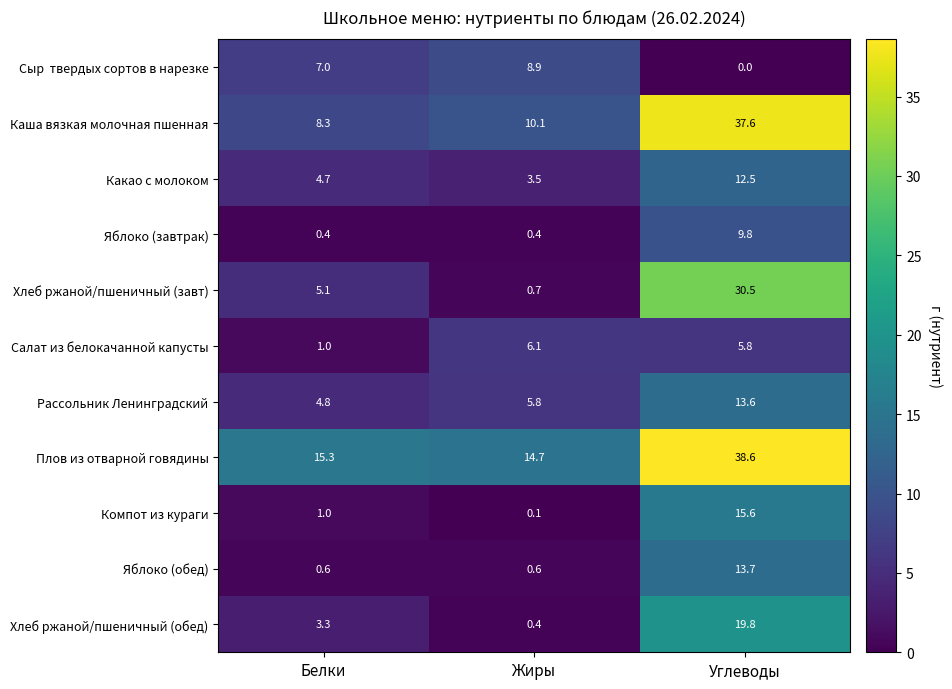

List the labels in order of Хлеб ржаной/пшеничный (обед) value, largest first.

Углеводы, Белки, Жиры